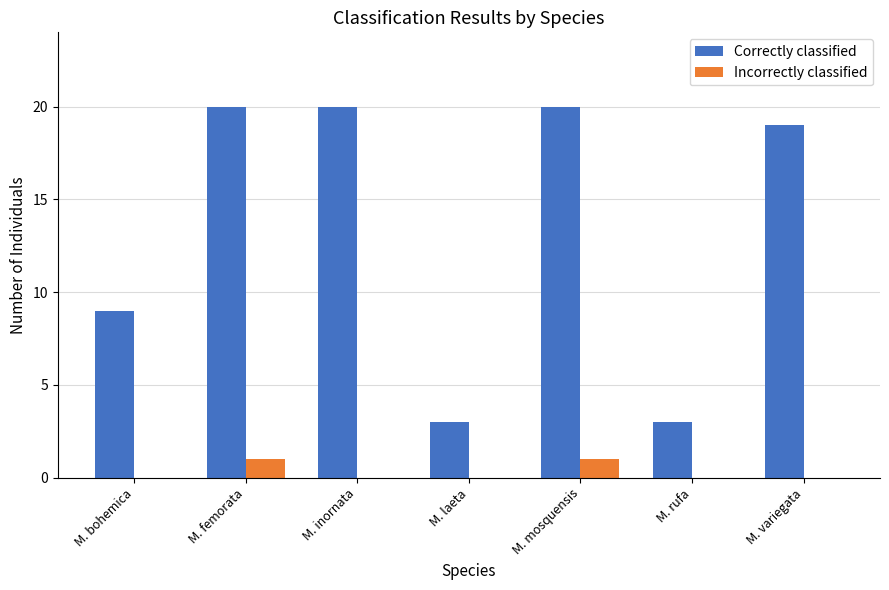

What are all the series names shown in the legend?

Correctly classified, Incorrectly classified